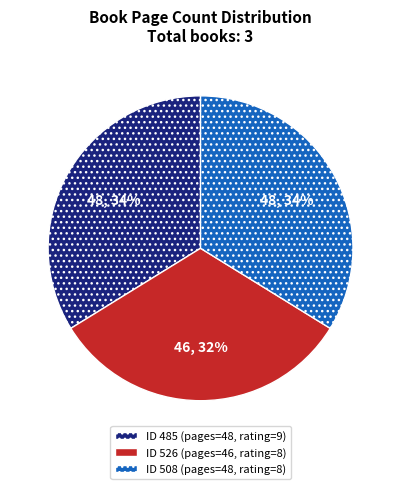

Is there any slice that represents more than half of the pie?

No